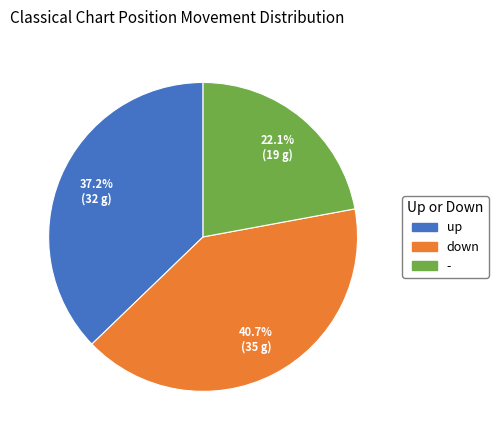

To the nearest percent, what percentage of the pie is down?

41%